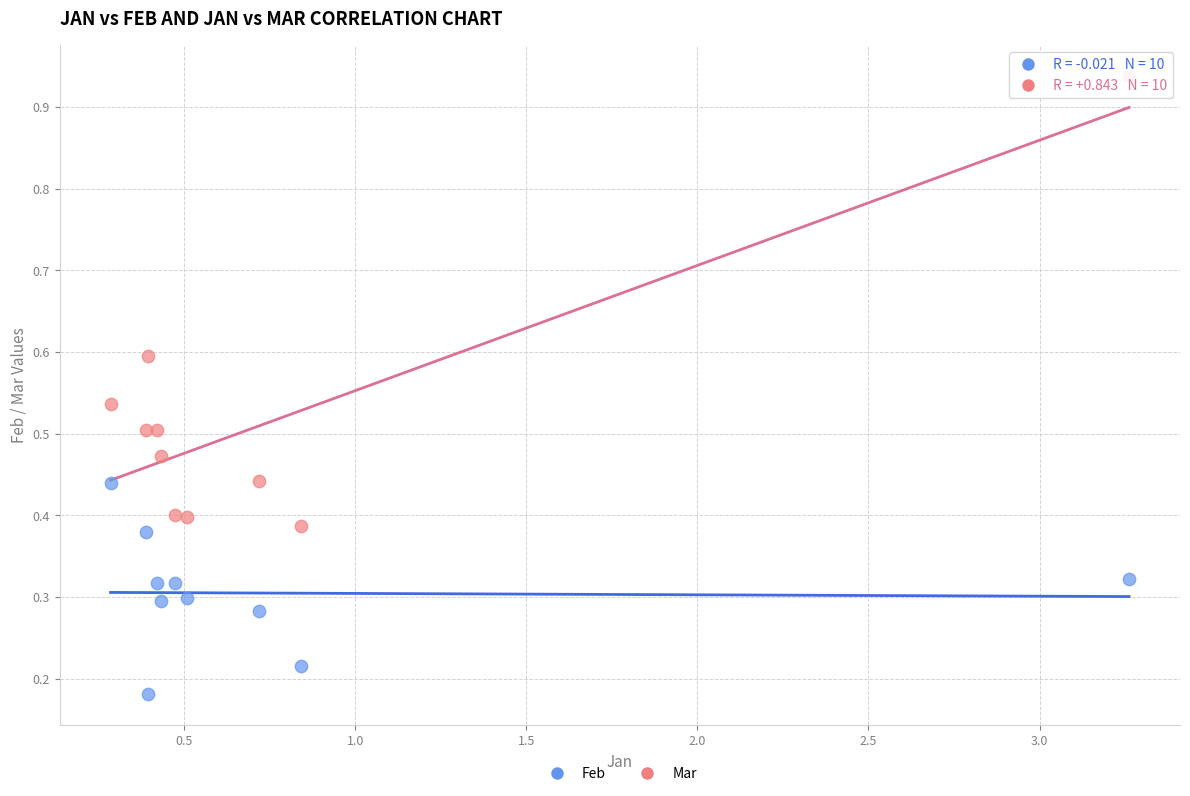

Which series contains the highest Y value?

Mar